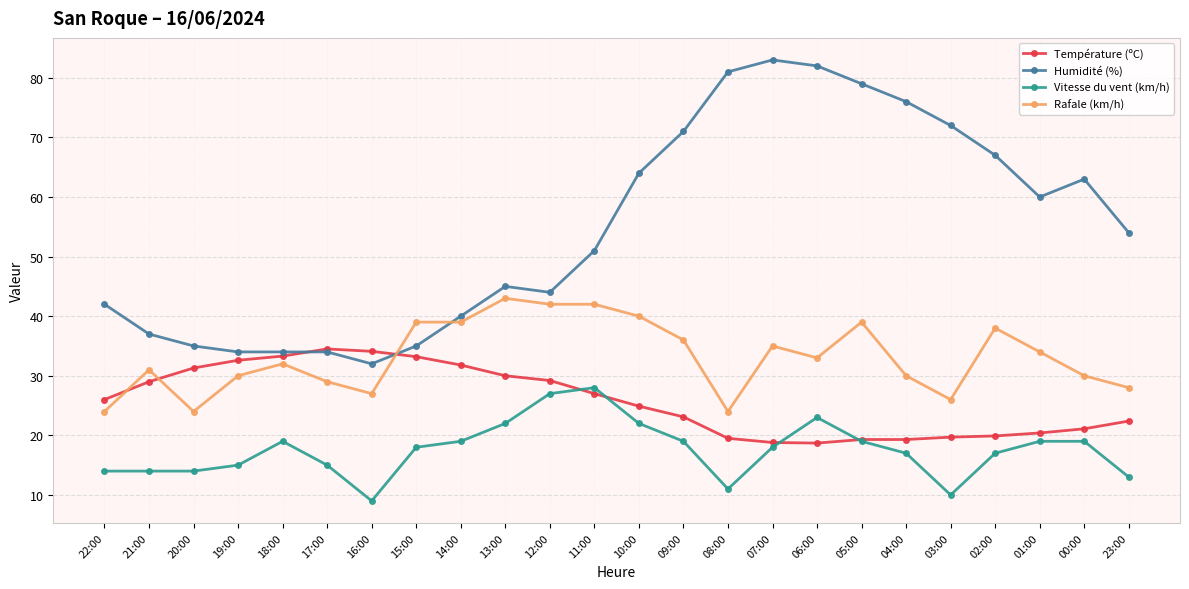

Which category has the lowest value across all series?

16:00